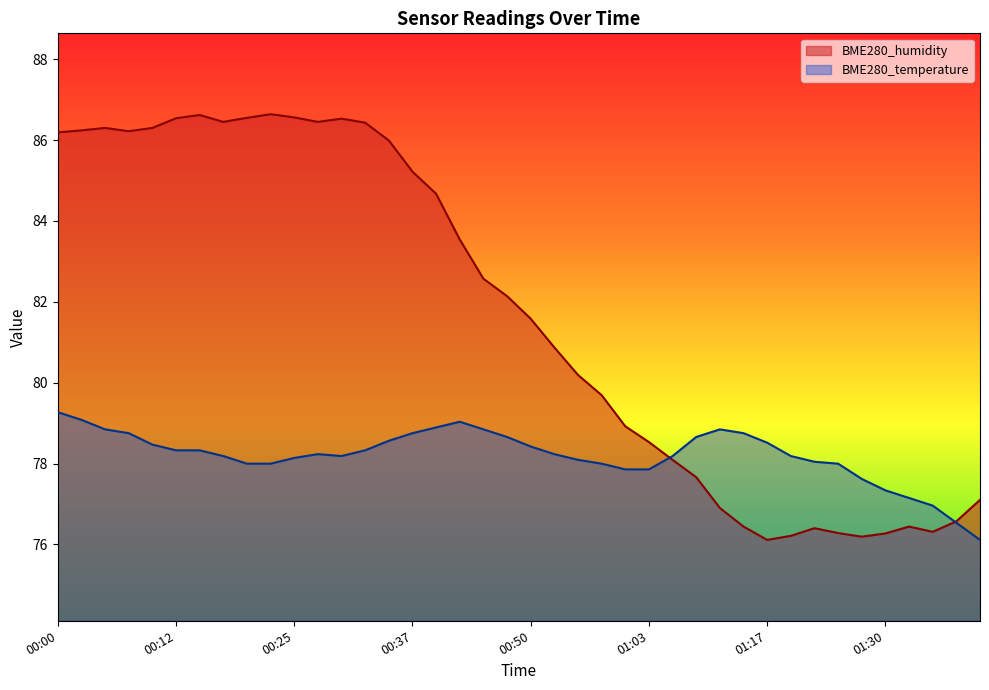

Where do BME280_humidity and BME280_temperature first cross each other?

01:03 and 01:06